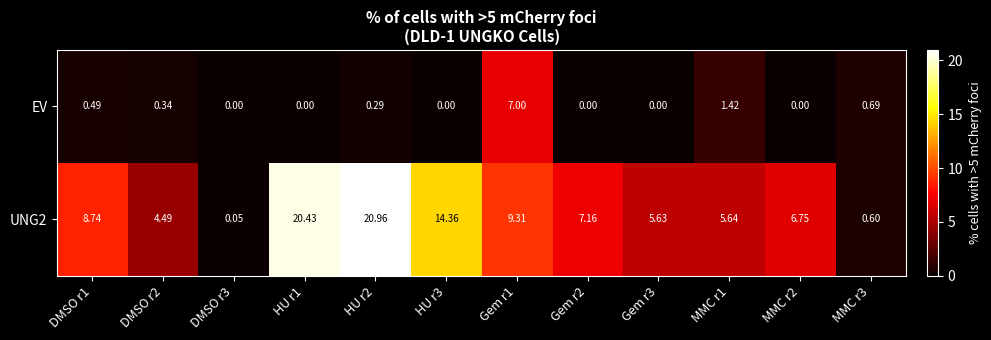

How many positive values does the EV series have?

6